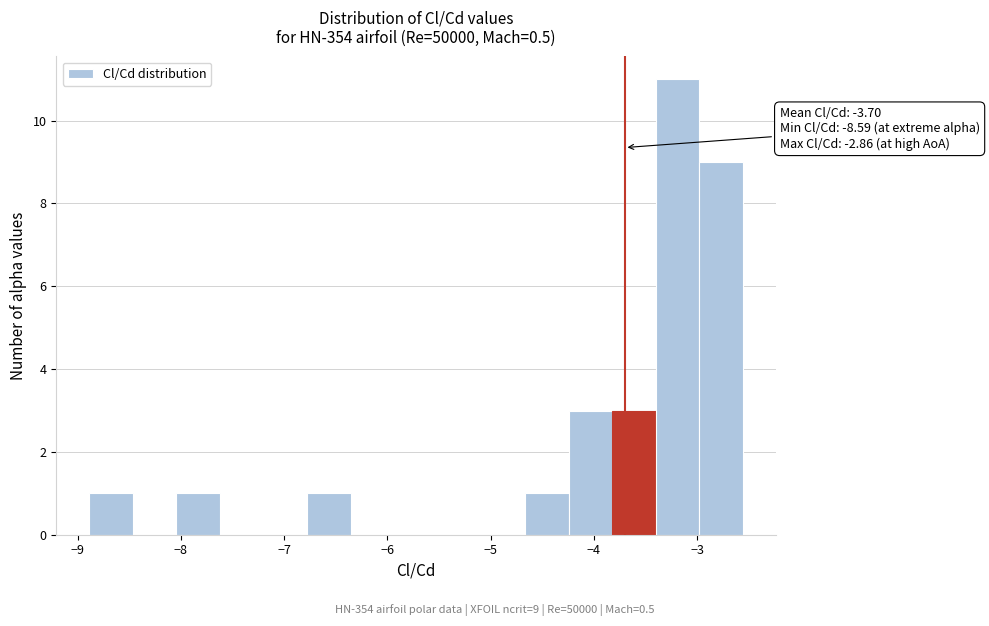

Over which range of the x-axis is the bar tallest?

-3.4 to -3.0